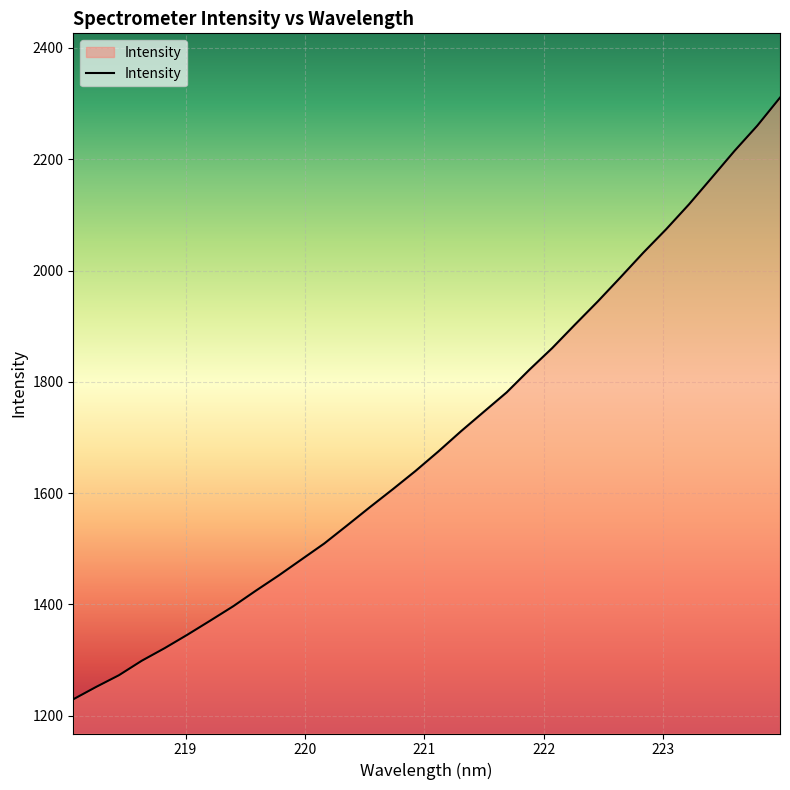

What is the smallest value displayed?

1229.6